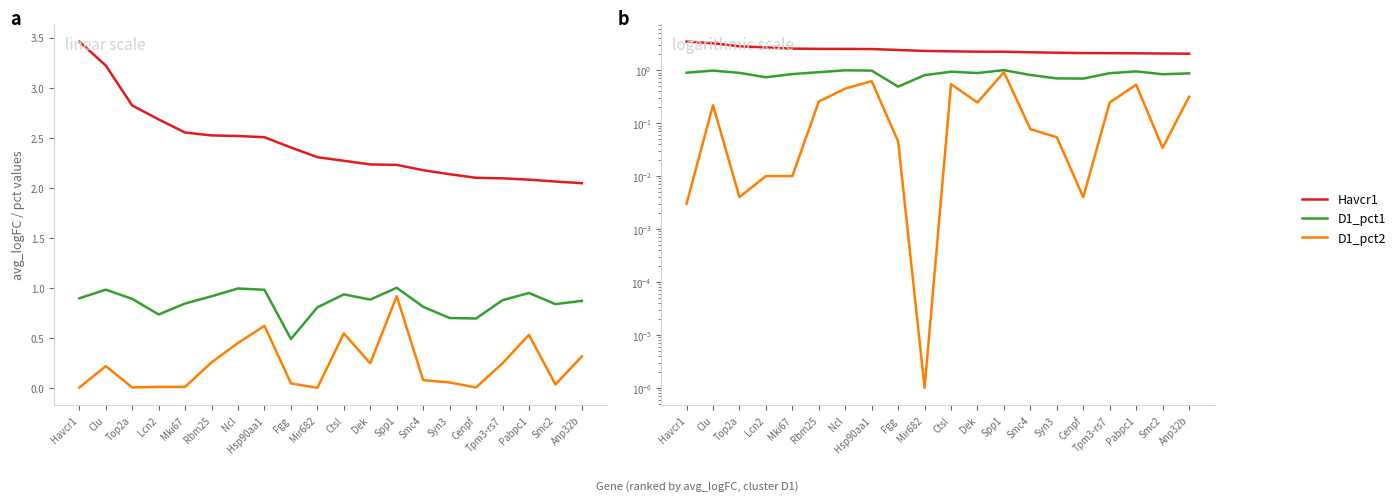

What is the spread (max minus min) of values at Anp32b?

1.7